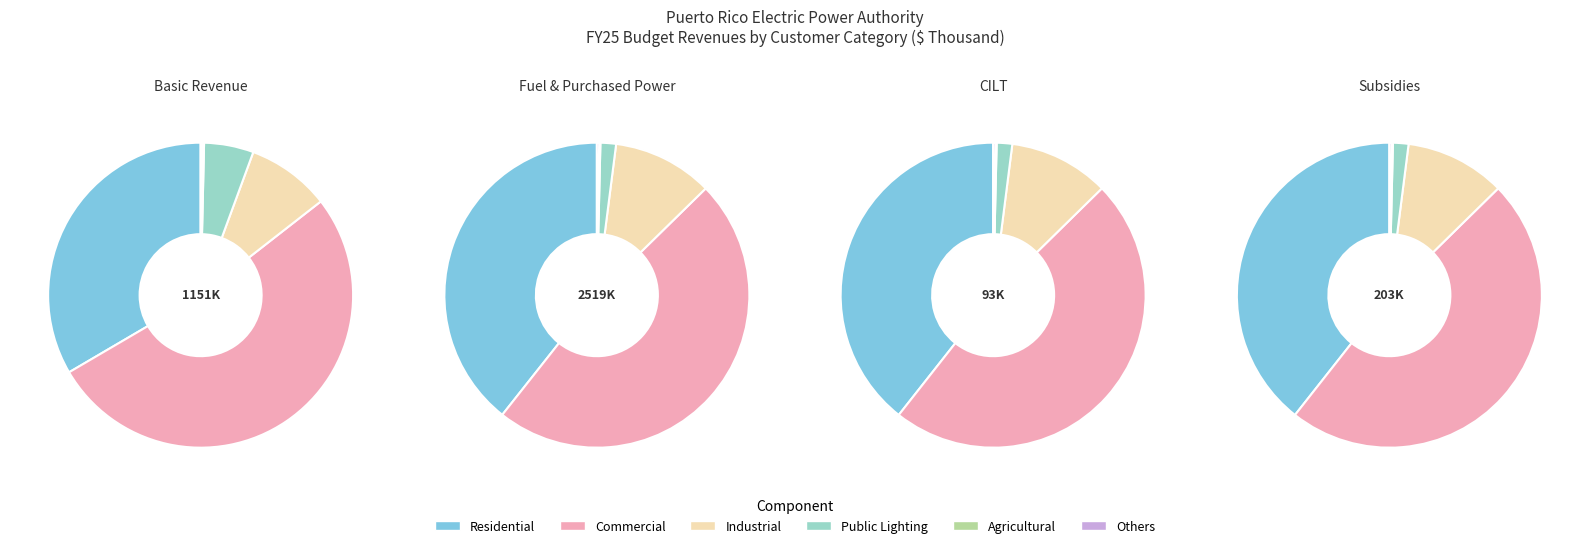

At Fuel & Purchased Power, list the series in order from largest to smallest.

Commercial, Residential, Industrial, Public Lighting, Others, Agricultural